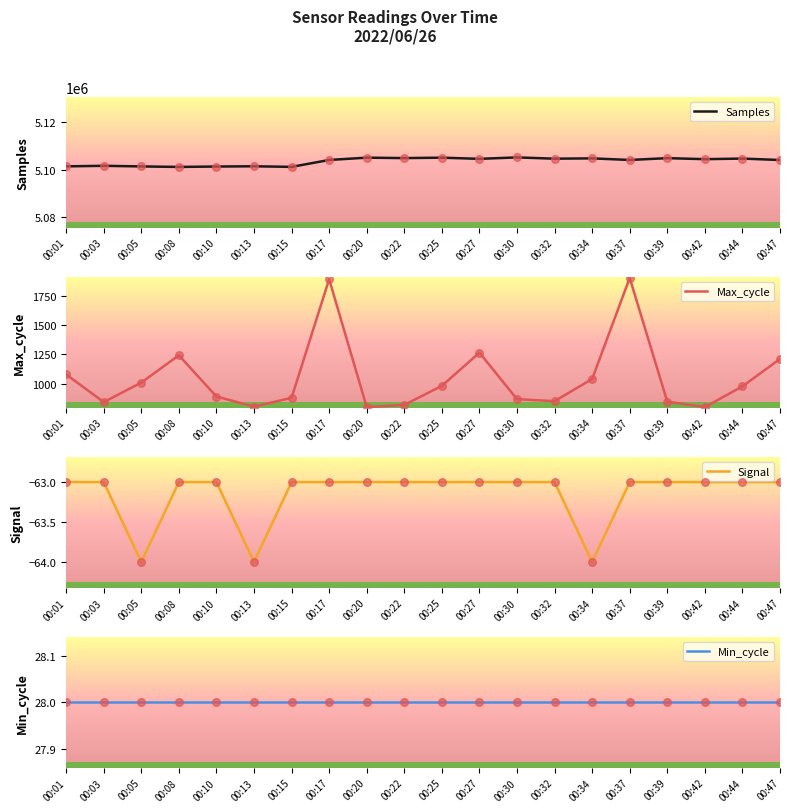

Which series has the largest total across all categories?

Samples